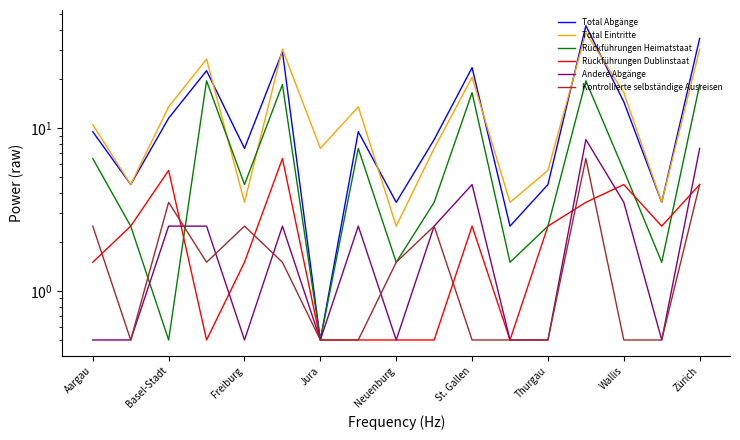

What are all the series names shown in the legend?

Total Abgänge, Total Eintritte, Rückführungen Heimatstaat, Rückführungen Dublinstaat, Andere Abgänge, Kontrollierte selbständige Ausreisen